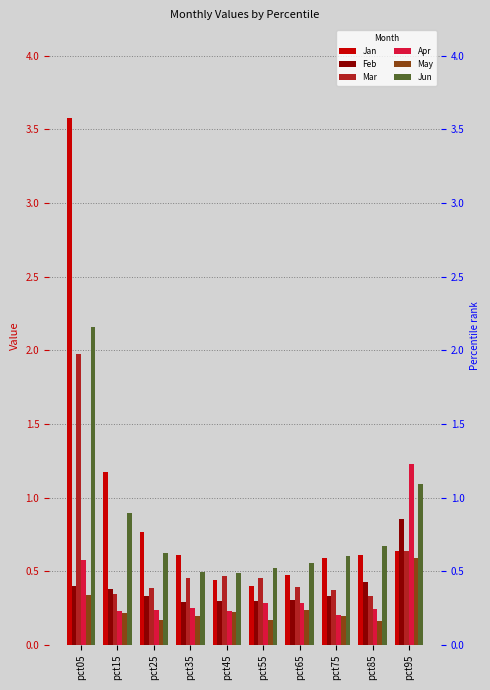

Reading left to right, extract all data points from this chart.

Jan: 3.6	1.2	0.8	0.6	0.4	0.4	0.5	0.6	0.6	0.6
Feb: 0.4	0.4	0.3	0.3	0.3	0.3	0.3	0.3	0.4	0.9
Mar: 2.0	0.3	0.4	0.5	0.5	0.5	0.4	0.4	0.3	0.6
Apr: 0.6	0.2	0.2	0.3	0.2	0.3	0.3	0.2	0.2	1.2
May: 0.3	0.2	0.2	0.2	0.2	0.2	0.2	0.2	0.2	0.6
Jun: 2.2	0.9	0.6	0.5	0.5	0.5	0.6	0.6	0.7	1.1